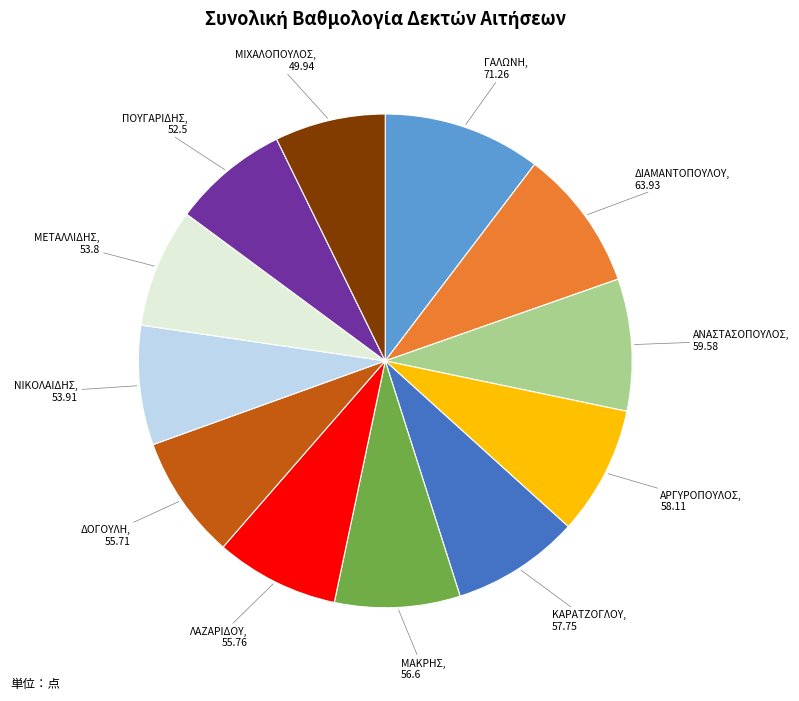

Is there a majority slice in this chart?

No